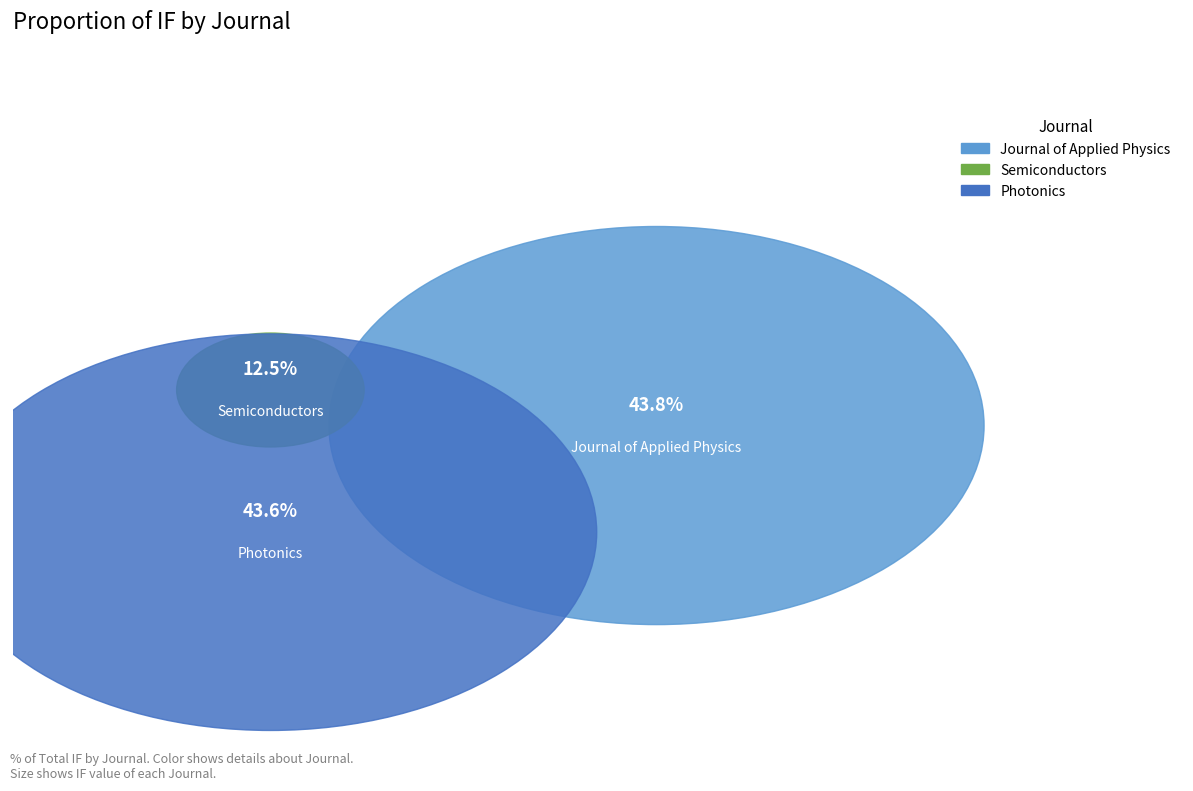

Which category has the smallest portion of the pie?

Semiconductors